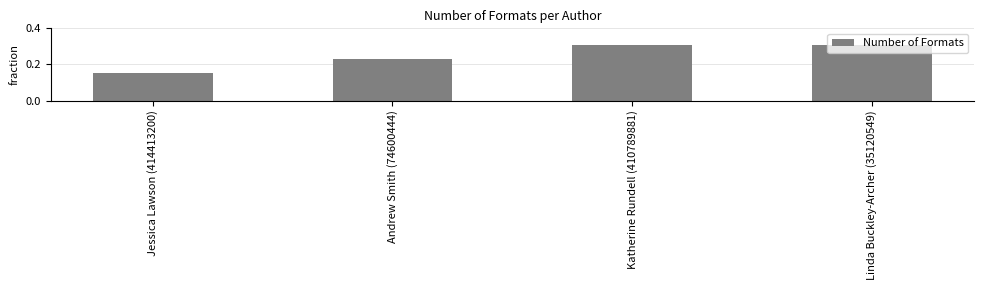

What is the change in value from Jessica Lawson (414413200) to Linda Buckley-Archer (35120549)?

+0.2